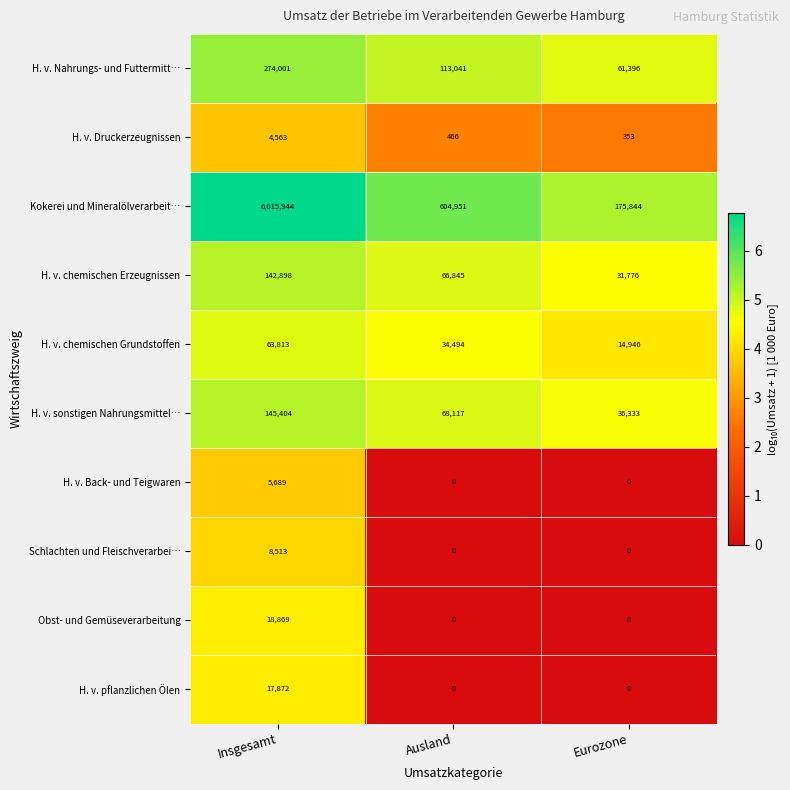

Reading left to right, extract all data points from this chart.

H. v. Nahrungs- und Futtermitt…: 274001	113041	61396
H. v. Druckerzeugnissen: 4563	466	353
Kokerei und Mineralölverarbeit…: 6015944	604951	175844
H. v. chemischen Erzeugnissen: 142898	66845	31776
H. v. chemischen Grundstoffen: 63813	34494	14946
H. v. sonstigen Nahrungsmittel…: 145404	68117	36333
H. v. Back- und Teigwaren: 5689	0	0
Schlachten und Fleischverarbei…: 8513	0	0
Obst- und Gemüseverarbeitung: 18869	0	0
H. v. pflanzlichen Ölen: 17872	0	0